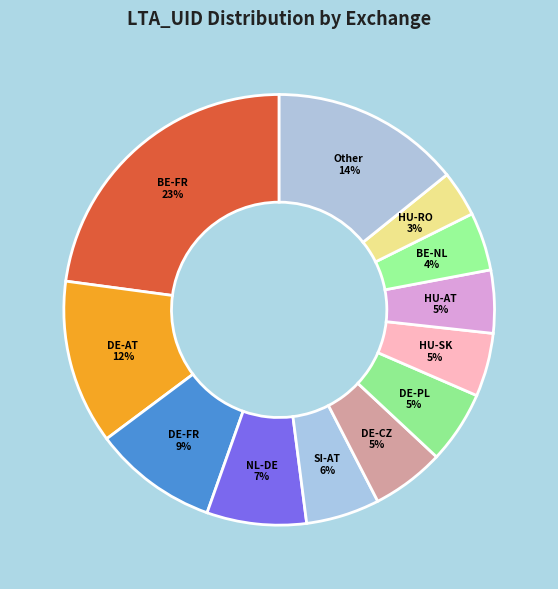

Is it true that DE-AT is 12% of the pie?

True